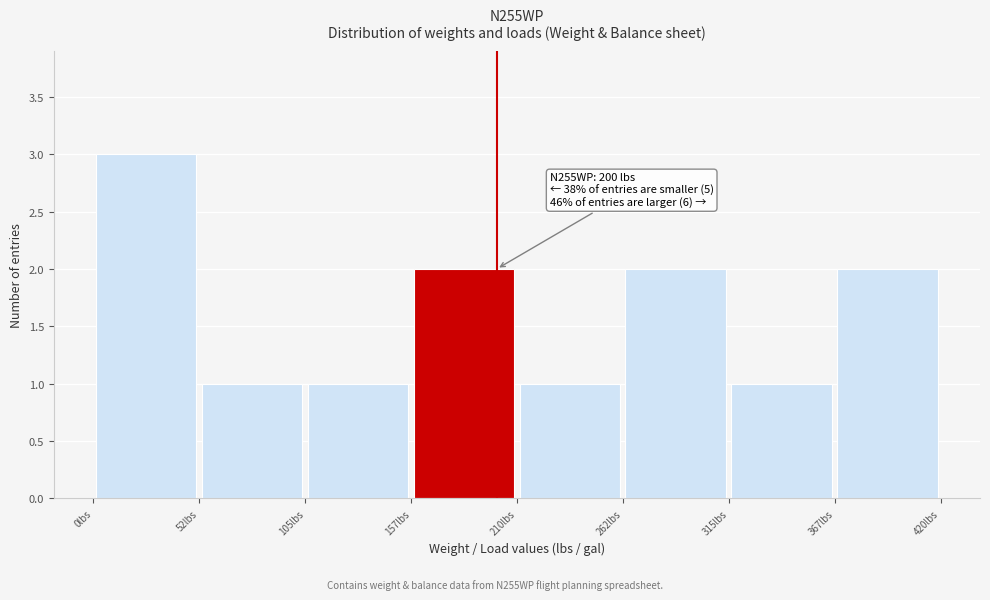

Over which range of the x-axis is the bar tallest?

0 to 50